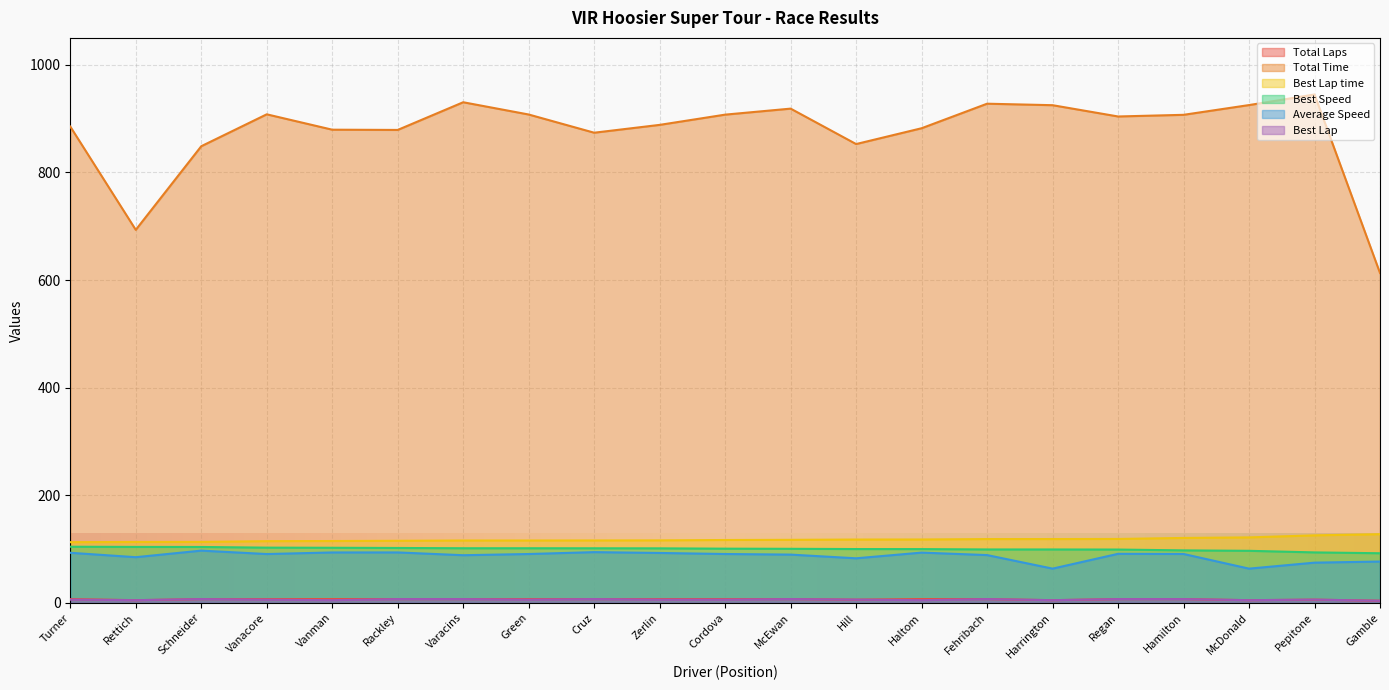

What is the value of the Best Lap point at the 11th from the left?

6.0